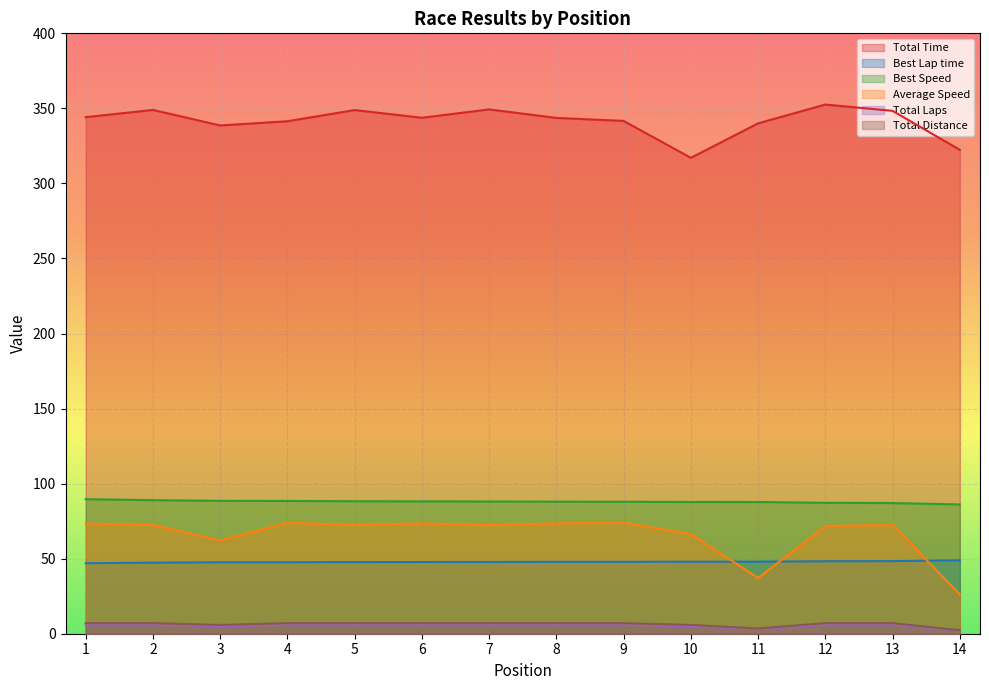

List the series in order of their peak value, highest first.

Total Time, Best Speed, Average Speed, Best Lap time, Total Distance, Total Laps